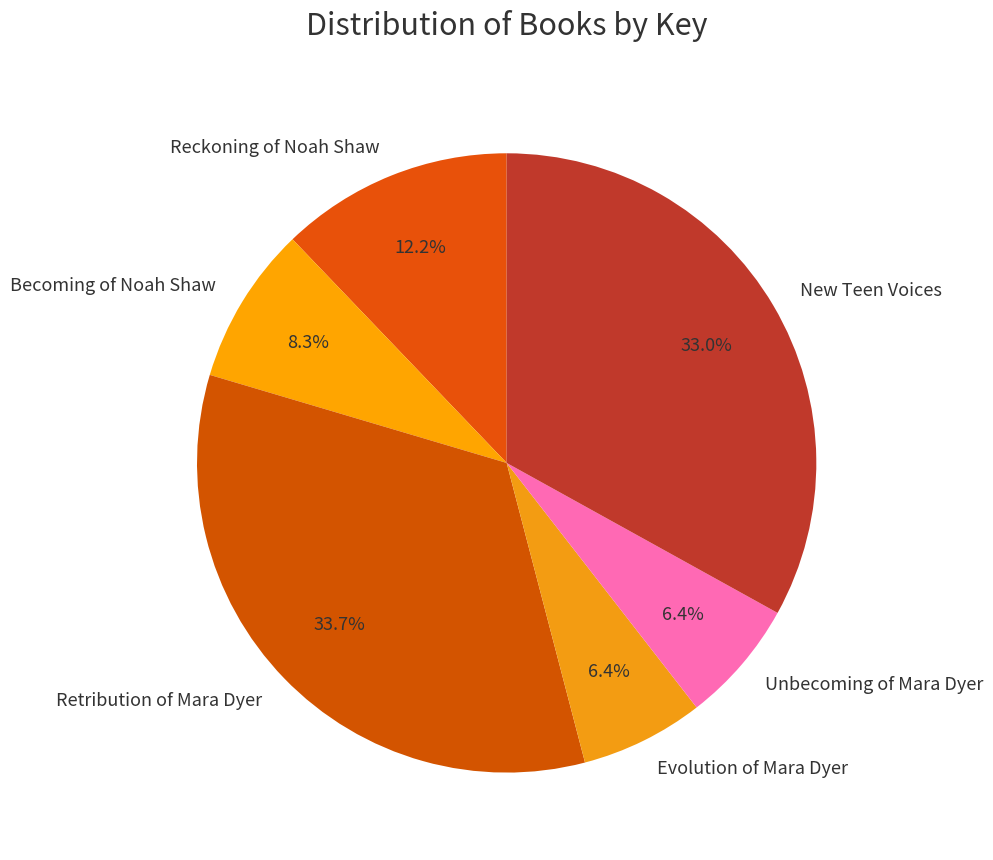

What is the largest slice in the pie chart?

Retribution of Mara Dyer